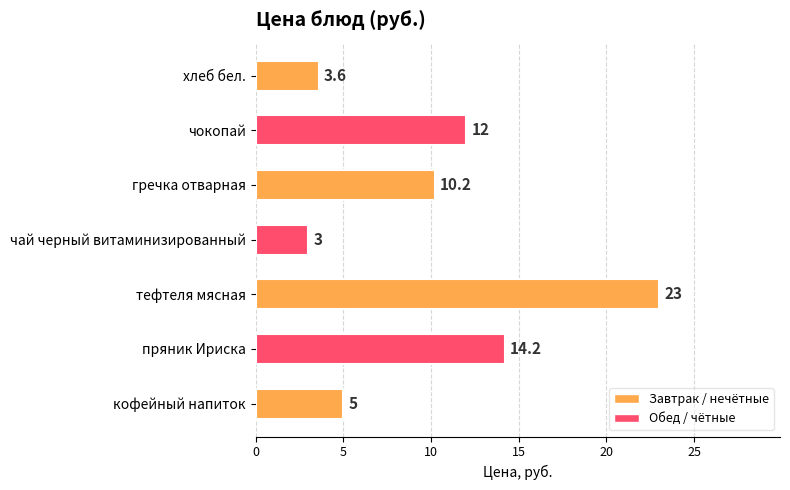

How many values are below 10?

3